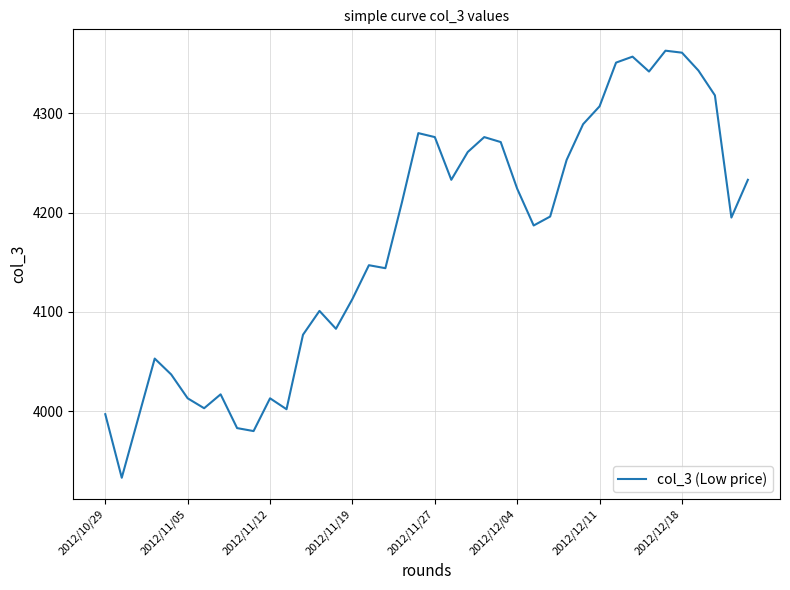

What is the maximum value shown in the chart?

4363